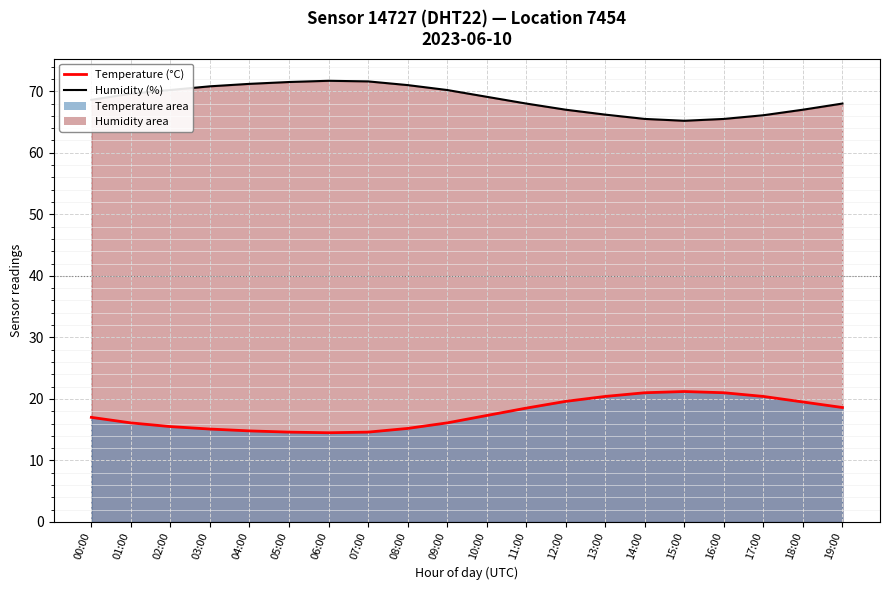

Where is the first local maximum for humidity (line)?

06:00